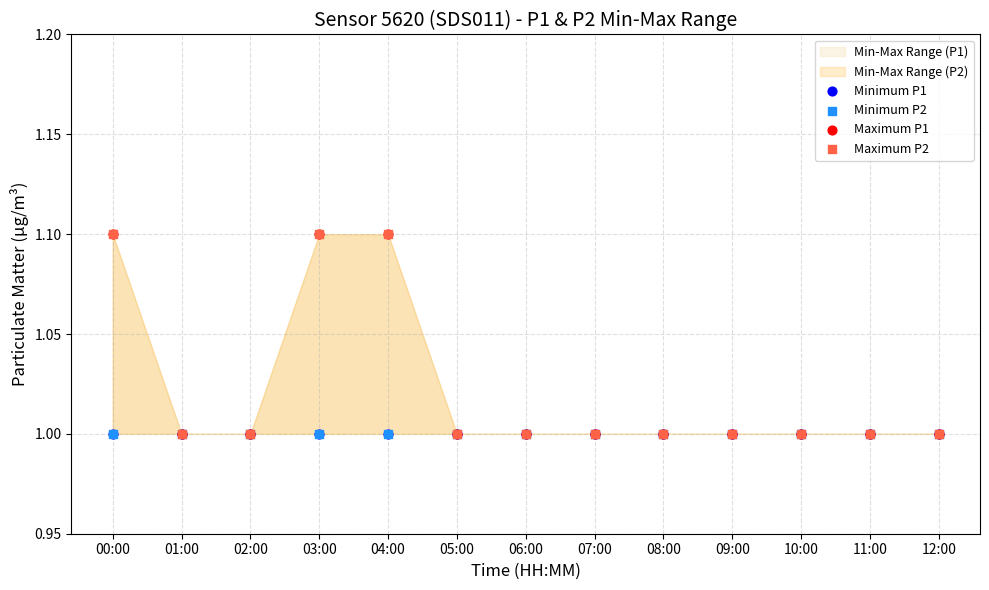

Which series reaches the minimum Y coordinate?

Minimum P1